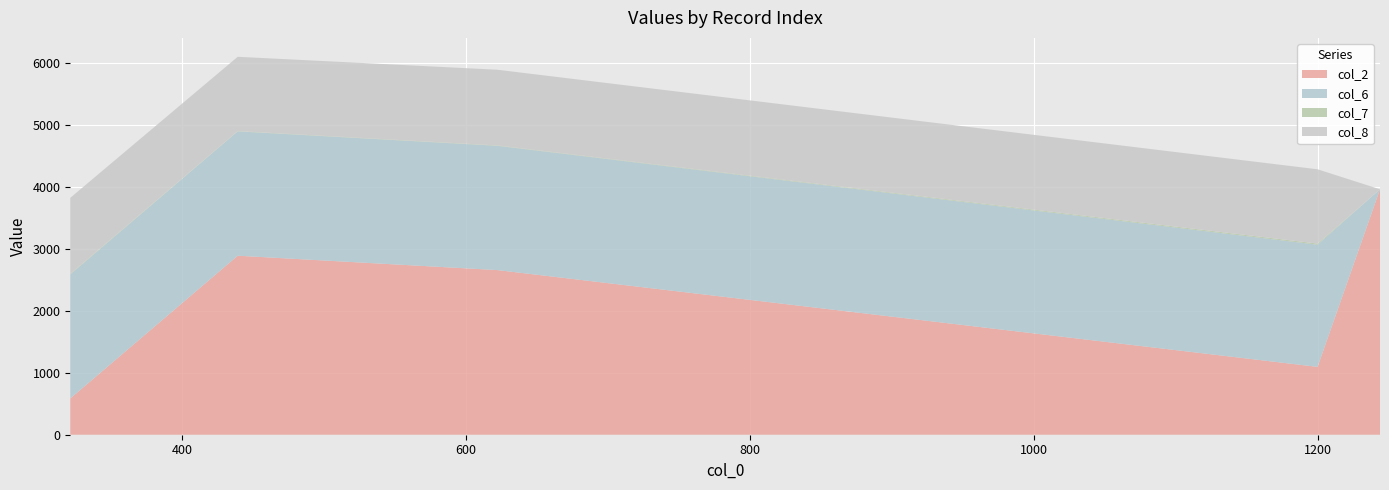

Reading left to right, list all the values displayed in this chart.

col_2: 586	2891	2659	1096	3964
col_6: 2002	2008	2007	1973	0
col_7: 10	5	6	18	0
col_8: 1228	1200	1223	1200	0